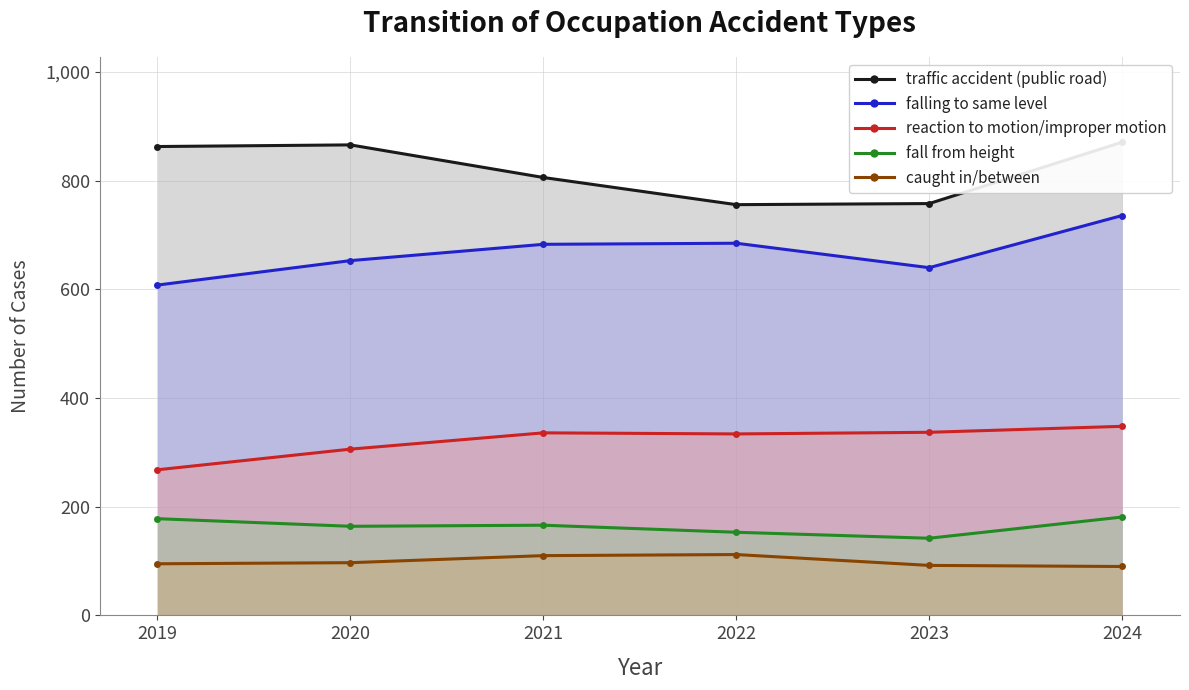

At which category does traffic accident (public road) reach its first local valley?

2022